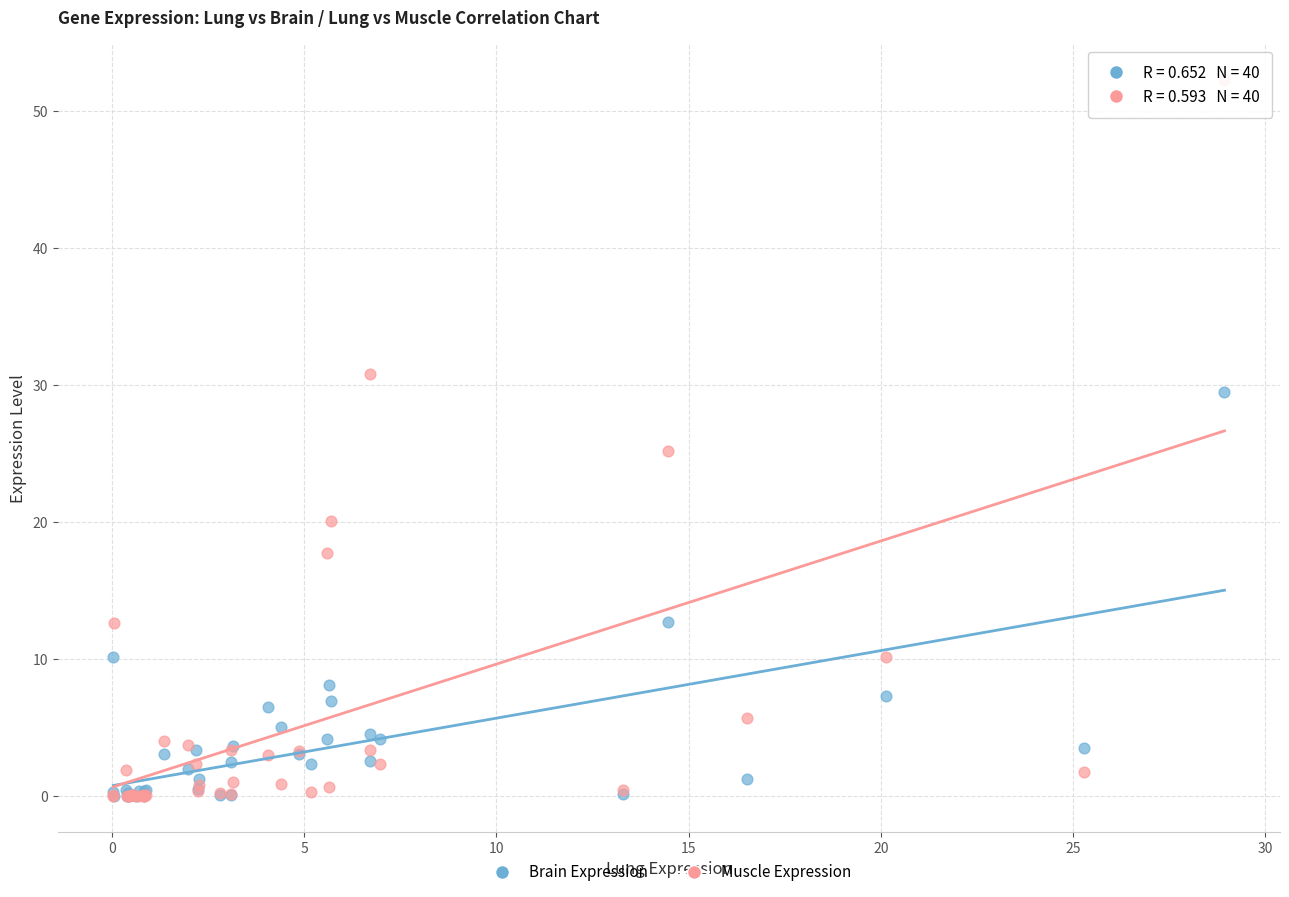

In the Muscle Expression series, what Y value is closest to 26?

25.1